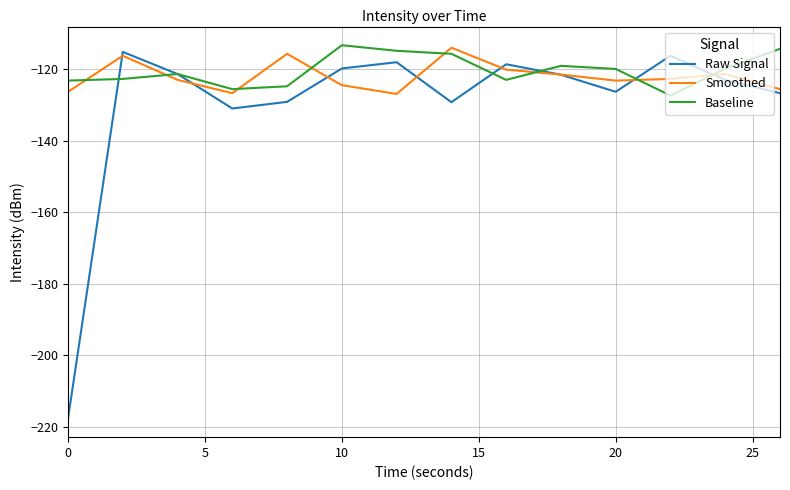

How many times do Raw Signal and Smoothed cross each other?

8